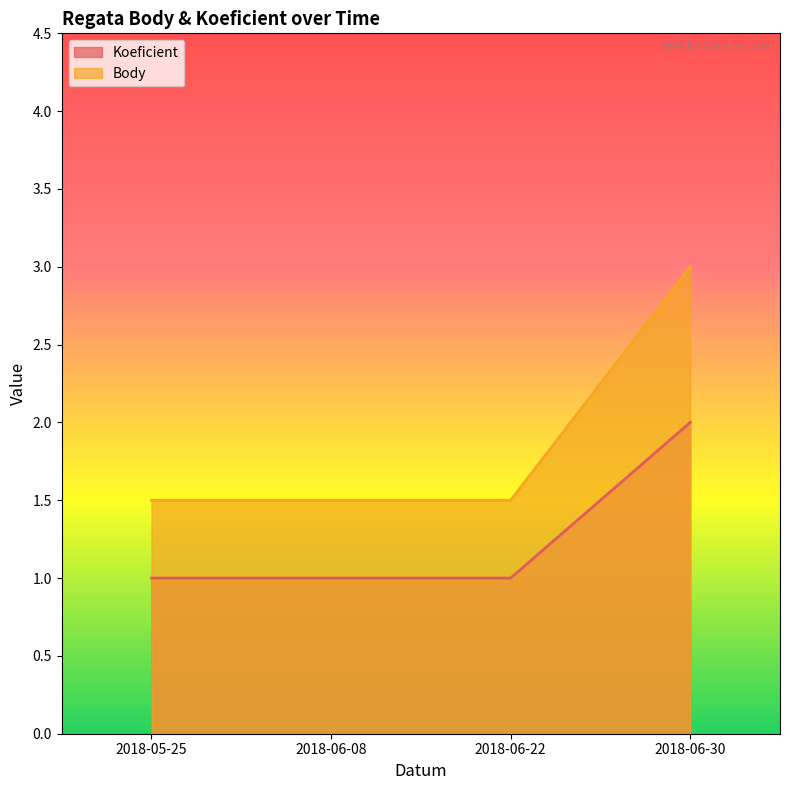

Between 2018-05-25 and 2018-06-08, which series saw the biggest shift?

Koeficient